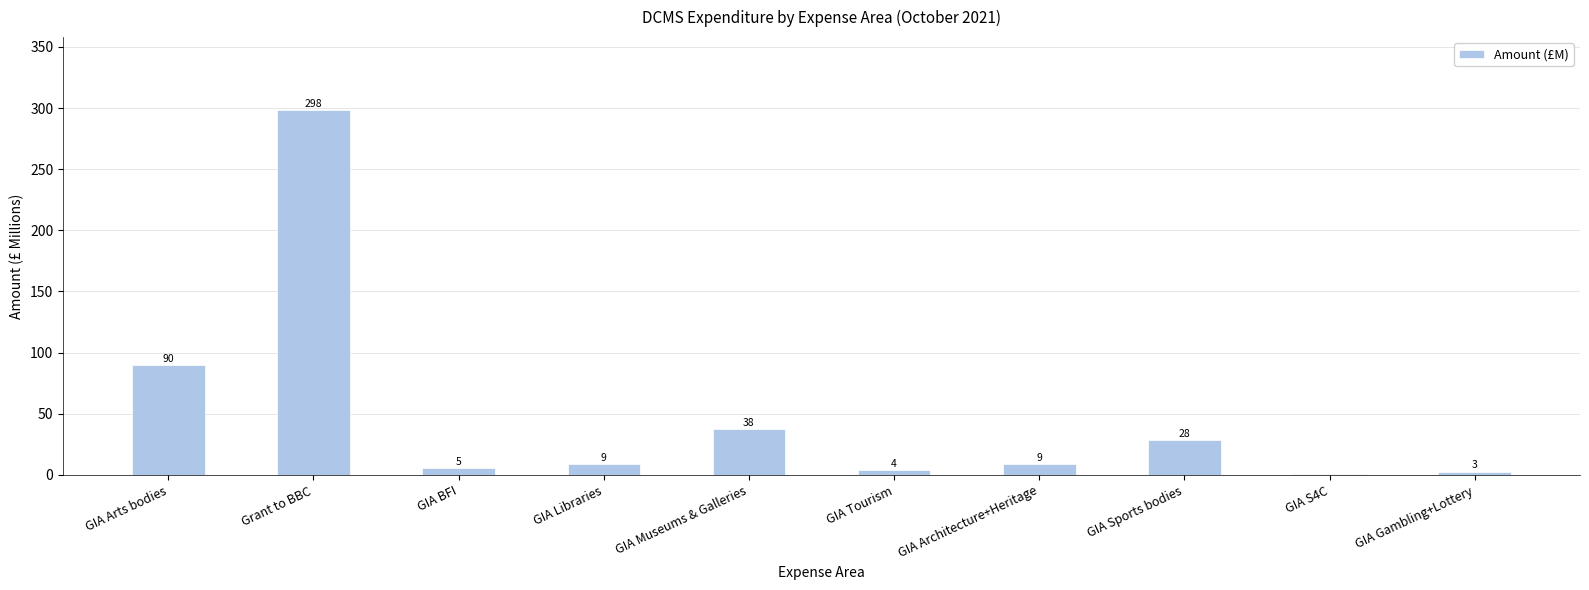

What is the greatest value displayed?

298.3